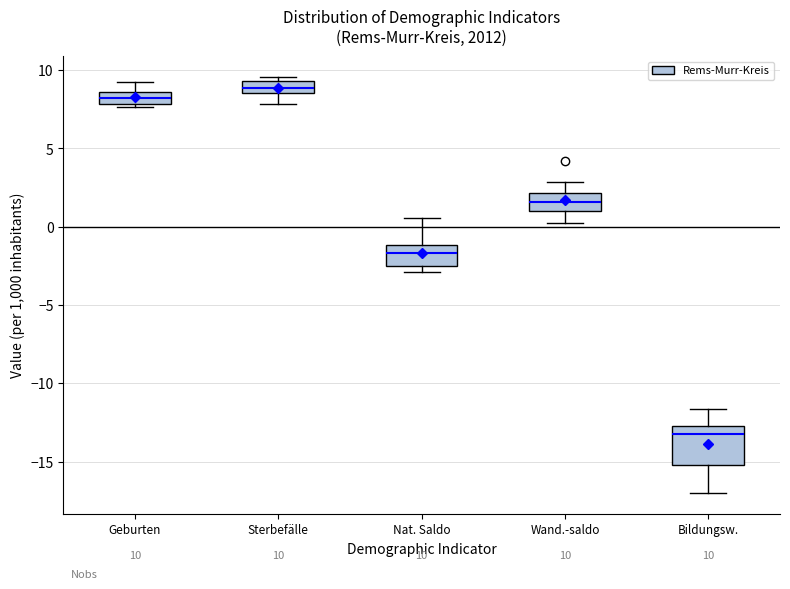

Which box's median line is the highest?

Sterbefälle